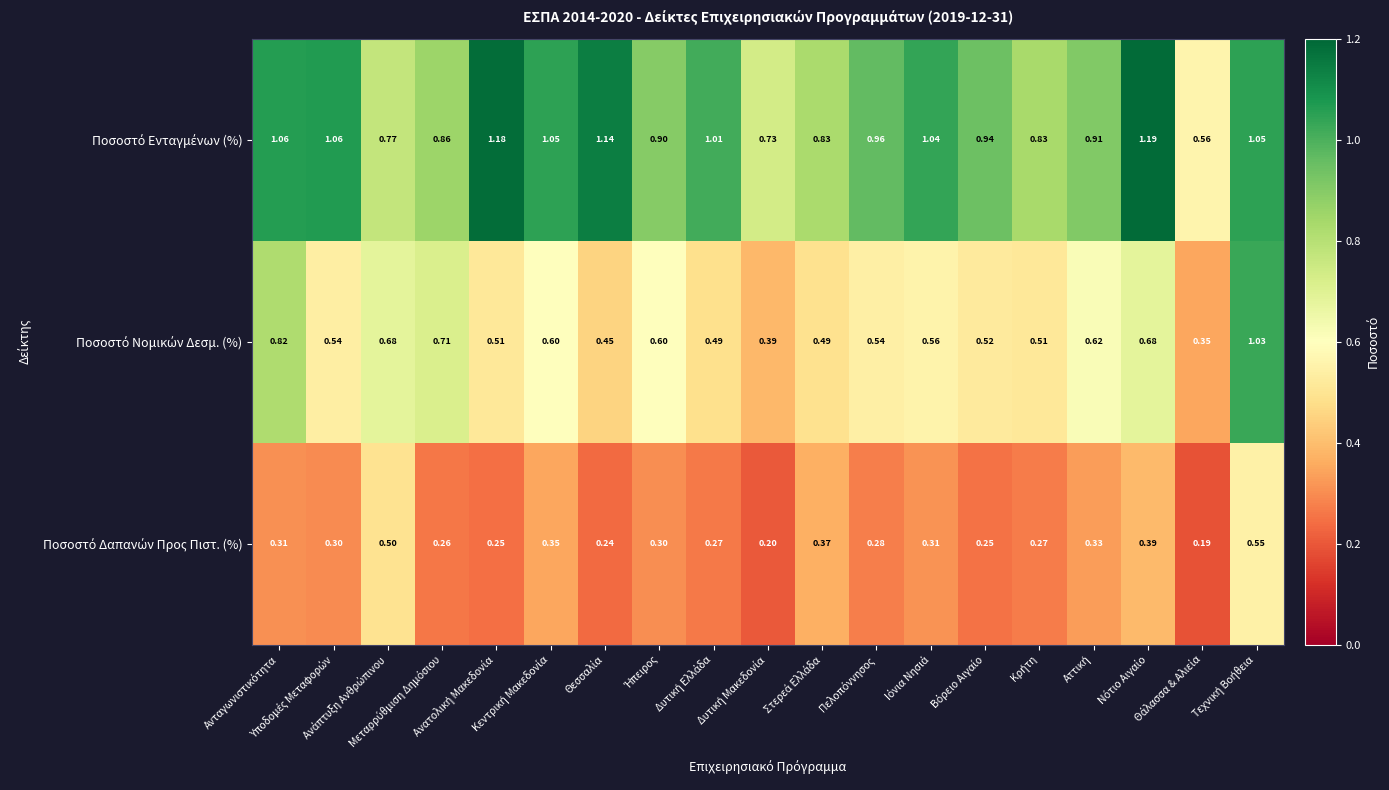

At how many categories does at least one series exceed 0?

19